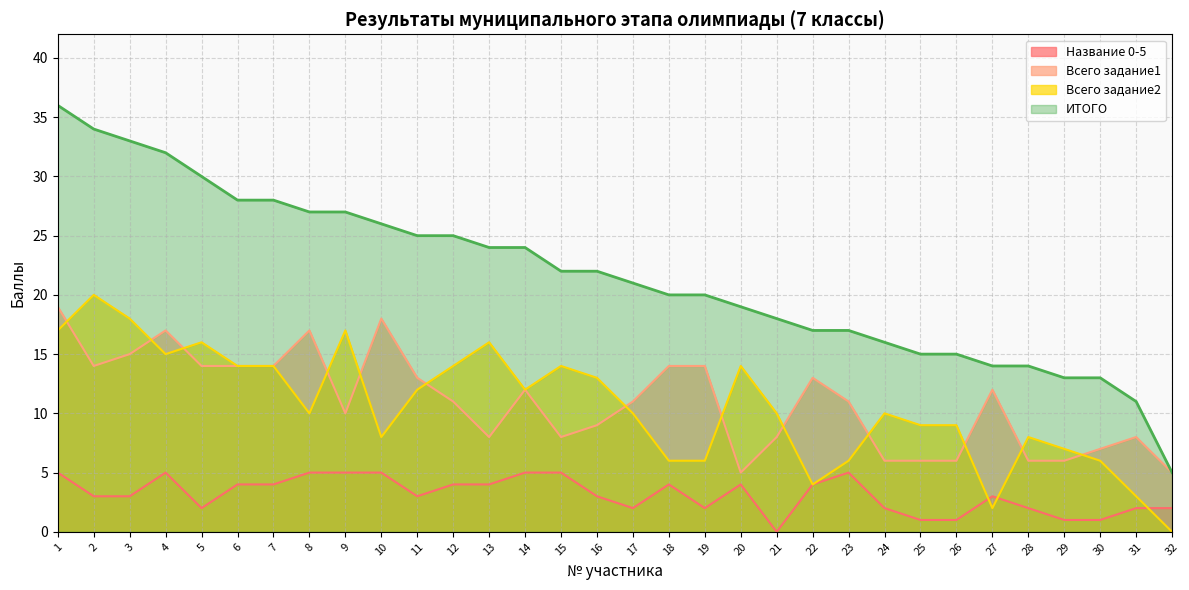

Is the value of Всего задание1 at 2 greater than the value of Всего задание2 at 10?

Yes